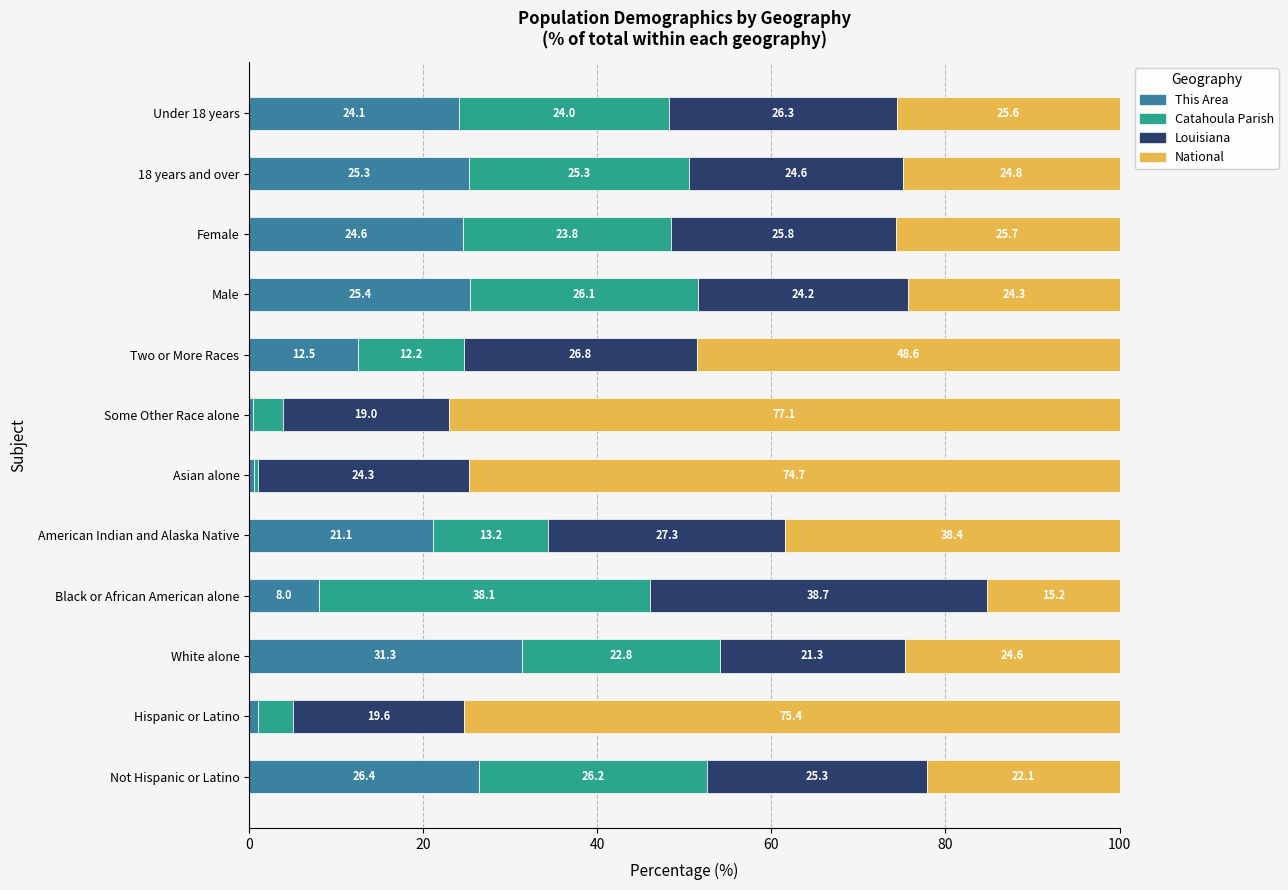

What is the highest value of the This Area series?

31.3